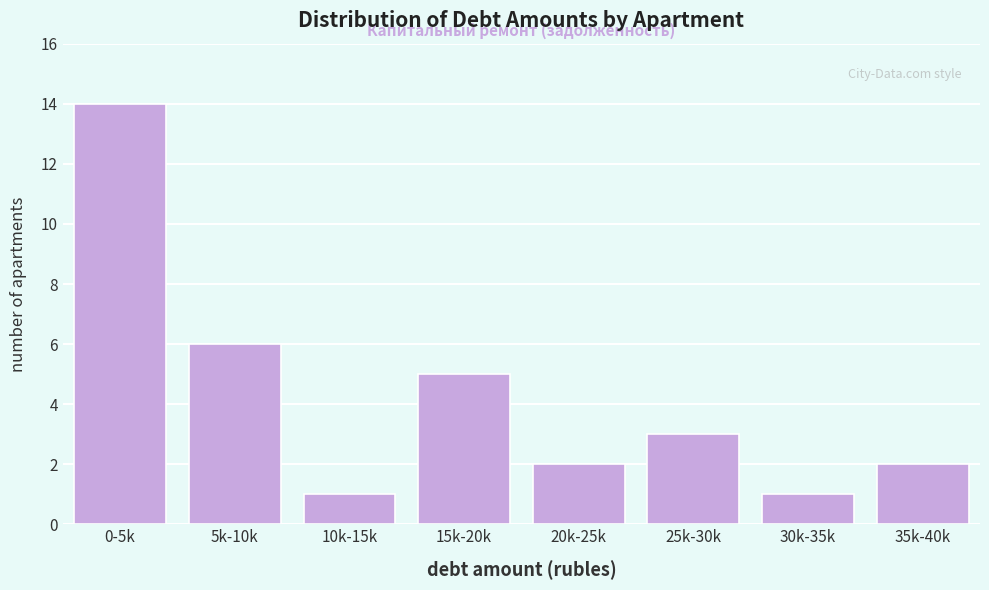

Reading left to right, transcribe all the data shown in this chart.

0-5k=14	5k-10k=6	10k-15k=1	15k-20k=5	20k-25k=2	25k-30k=3	30k-35k=1	35k-40k=2